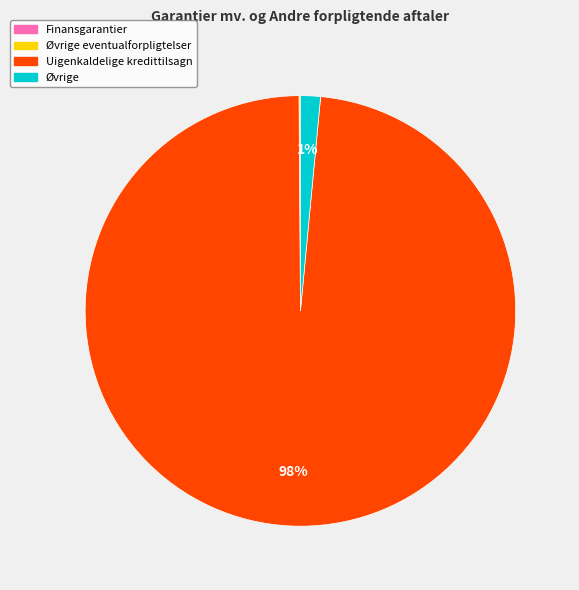

Is there any slice that represents more than half of the pie?

Yes